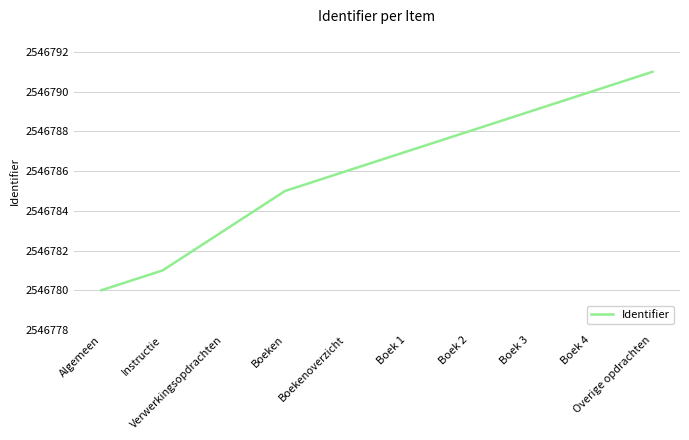

What is the greatest value displayed?

2546791